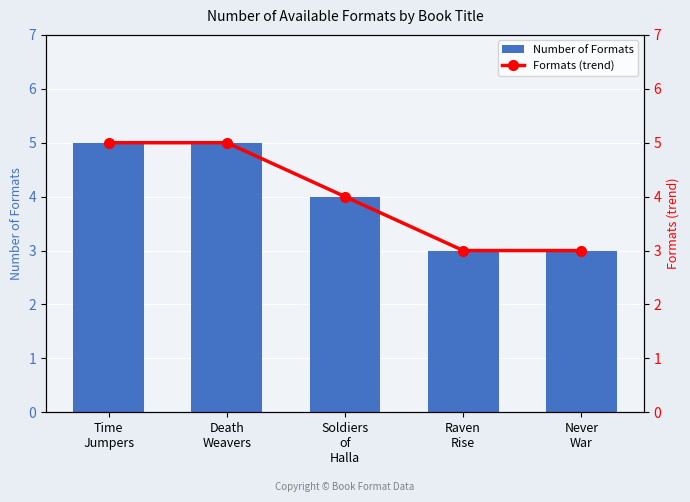

Reading right to left, transcribe all the data shown in this chart.

Number of Formats: Never
War=3	Raven
Rise=3	Soldiers
of
Halla=4	Death
Weavers=5	Time
Jumpers=5
Formats (trend): Never
War=3	Raven
Rise=3	Soldiers
of
Halla=4	Death
Weavers=5	Time
Jumpers=5